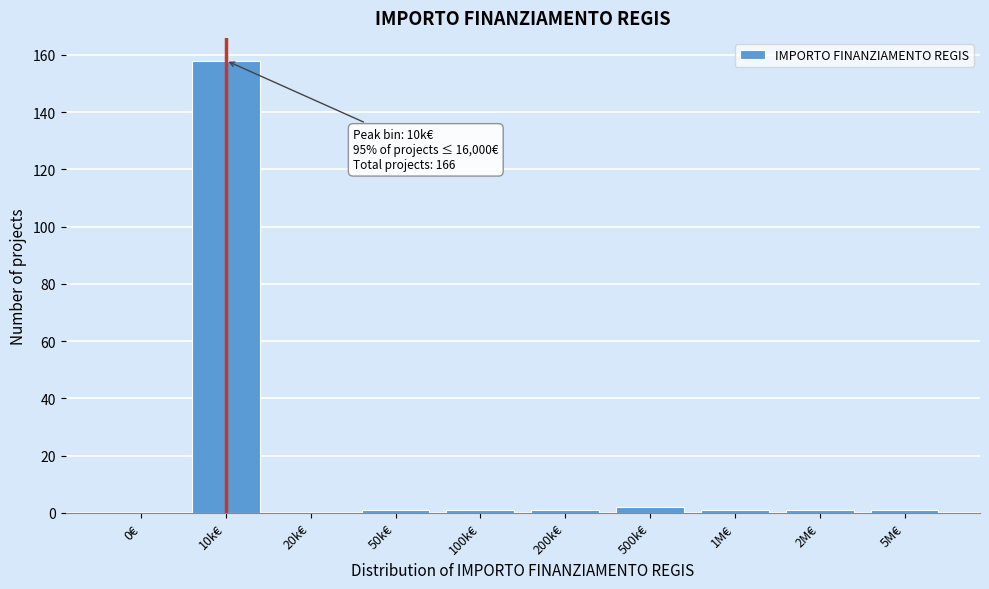

Reading right to left, what are all the values shown in this chart?

5M€=1	2M€=1	1M€=1	500k€=2	200k€=1	100k€=1	50k€=1	20k€=0	10k€=158	0€=0